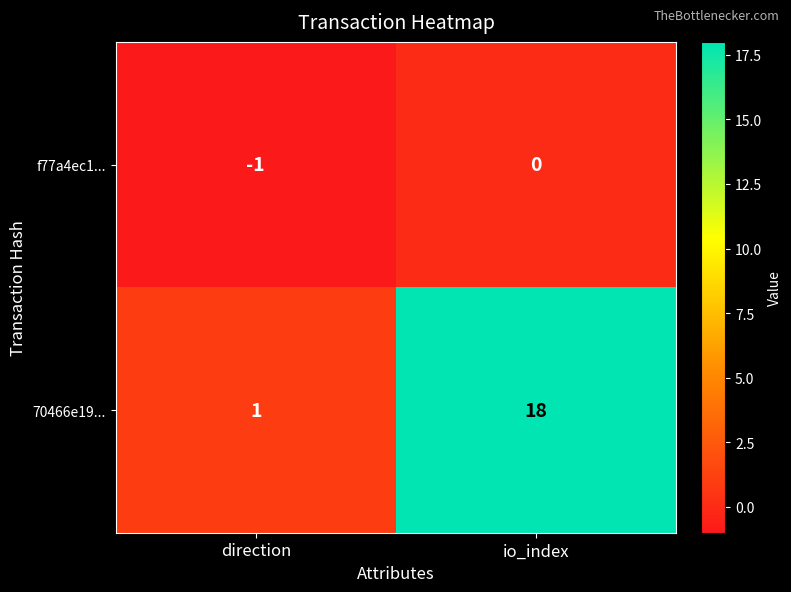

Reading left to right, transcribe all the data shown in this chart.

f77a4ec1...: direction=-1	io_index=0
70466e19...: direction=1	io_index=18